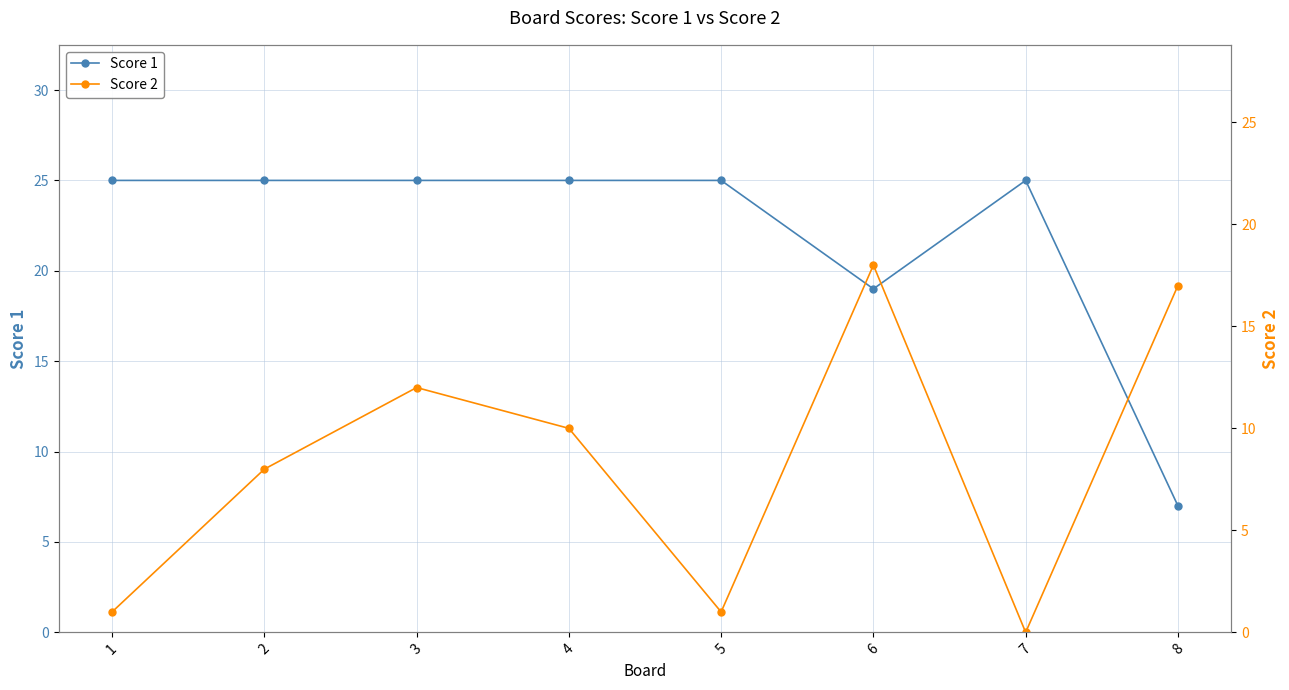

Does the chart display data point markers on the line(s)?

Yes